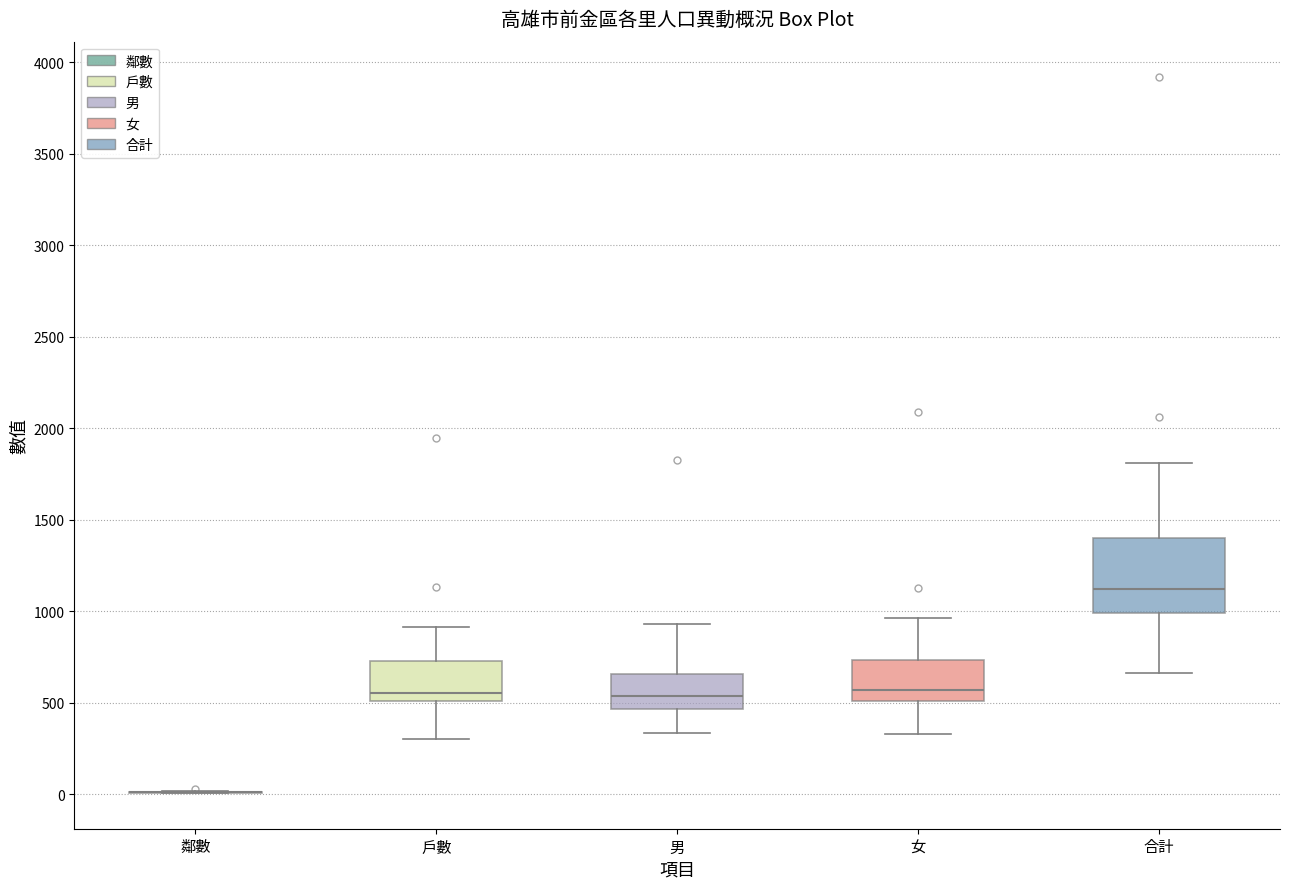

Reading left to right, transcribe this box plot: for each box, give where its median line is, the range the box spans, and where its two whiskers end, as read against the y-axis. The values are not printed on the chart, so give them approximately, as read against the axis.

鄰數: box collapsed to a line at 0, whiskers 0 to 0
戶數: median 550, box 500 to 750, whiskers 300 to 900
男: median 550, box 450 to 650, whiskers 350 to 950
女: median 550, box 500 to 750, whiskers 350 to 950
合計: median 1100, box 1000 to 1400, whiskers 650 to 1800